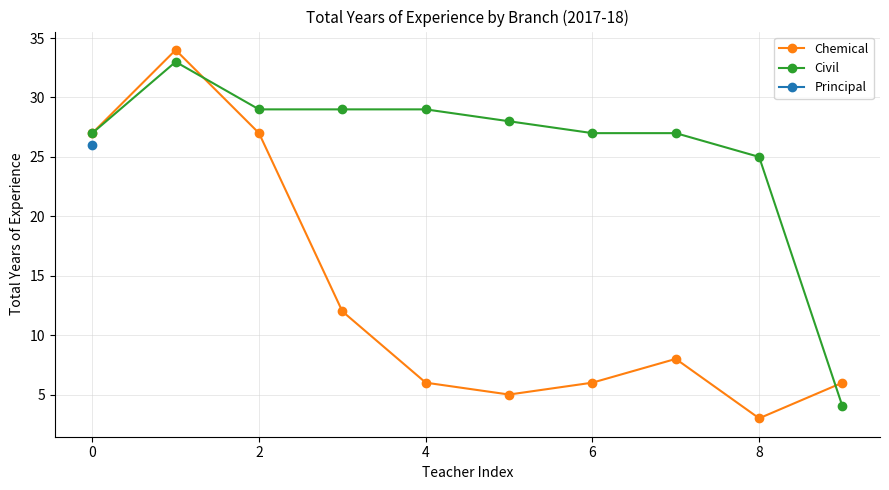

The Civil series shows 29 at 2. True or false?

True